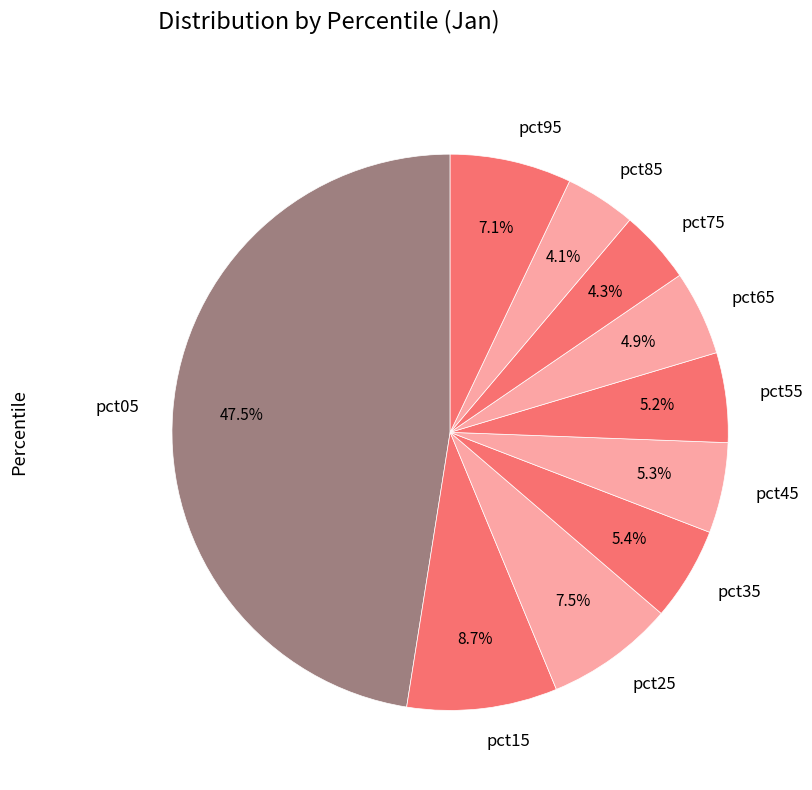

Which category has the biggest portion of the pie?

pct05